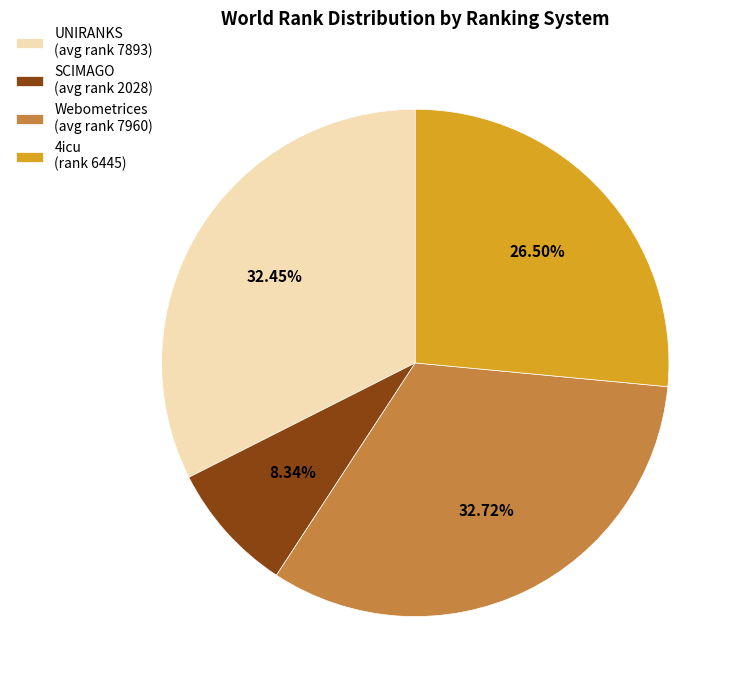

Is there a majority slice in this chart?

No